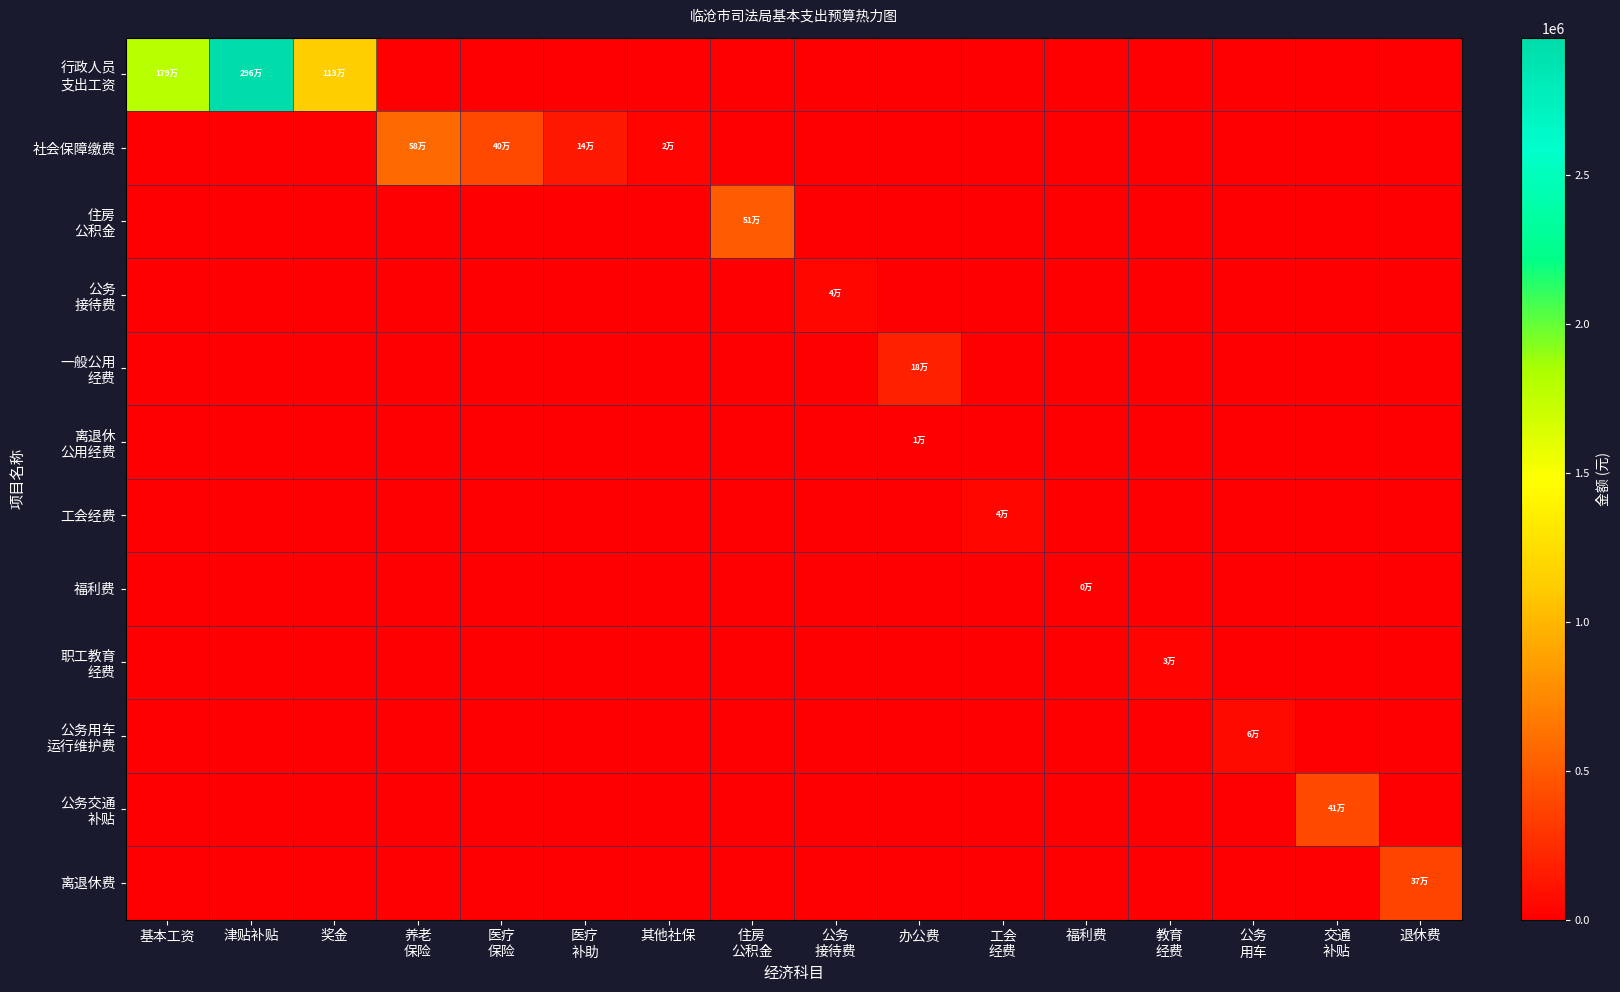

Rank the series by their maximum value, from lowest to highest.

福利费, 离退休 公用经费, 职工教育 经费, 工会经费, 公务 接待费, 公务用车 运行维护费, 一般公用 经费, 离退休费, 公务交通 补贴, 住房 公积金, 社会保障缴费, 行政人员 支出工资